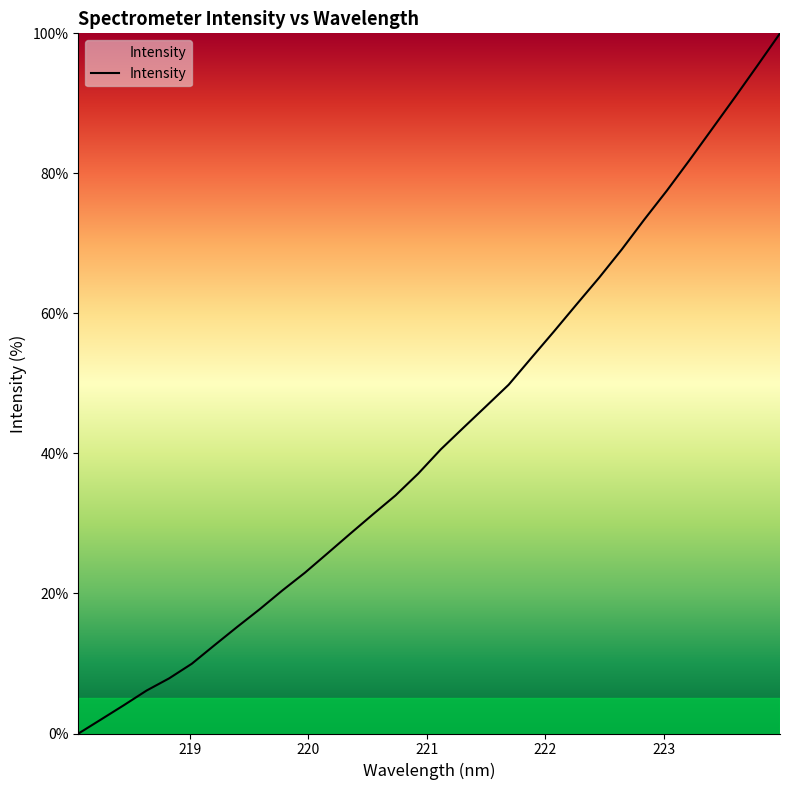

What is the difference between the maximum and minimum values?

100.0